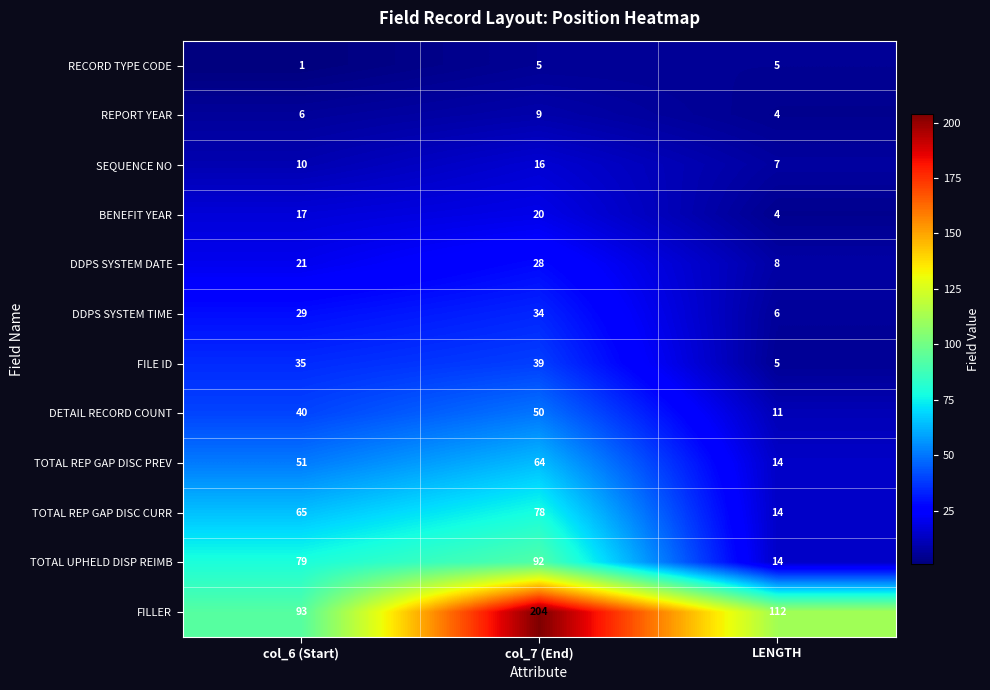

Rank the series by their maximum value, from lowest to highest.

RECORD TYPE CODE, REPORT YEAR, SEQUENCE NO, BENEFIT YEAR, DDPS SYSTEM DATE, DDPS SYSTEM TIME, FILE ID, DETAIL RECORD COUNT, TOTAL REP GAP DISC PREV, TOTAL REP GAP DISC CURR, TOTAL UPHELD DISP REIMB, FILLER